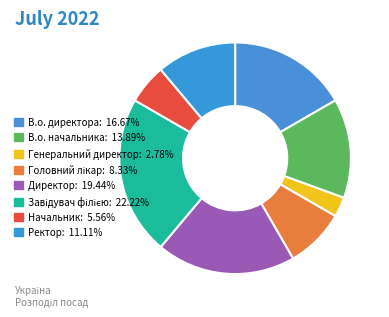

To the nearest percent, what is the difference between the Головний лікар and В.о. начальника slice percentages?

6%